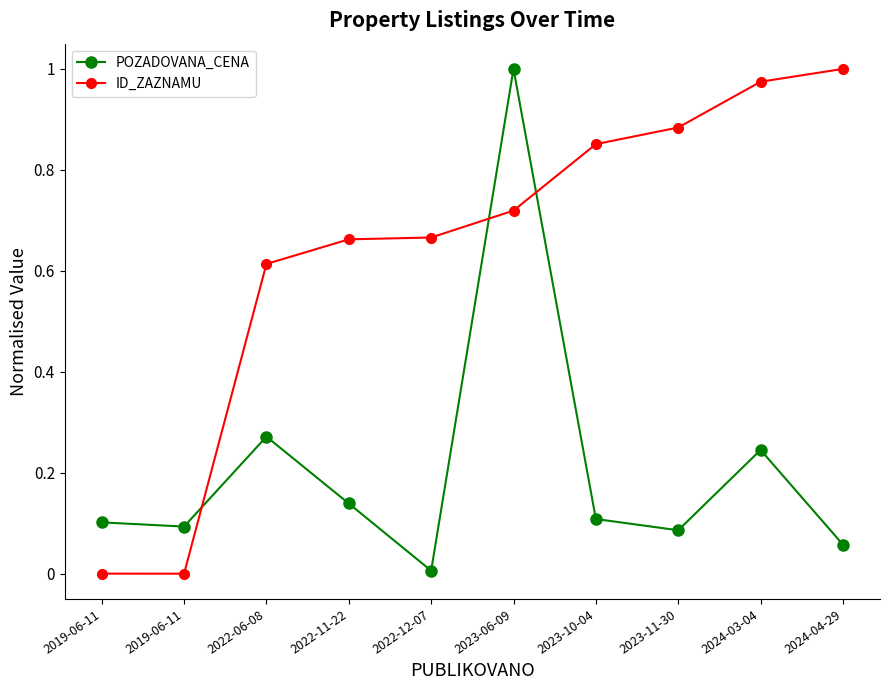

At which category is the sum across all series the highest?

2023-06-09